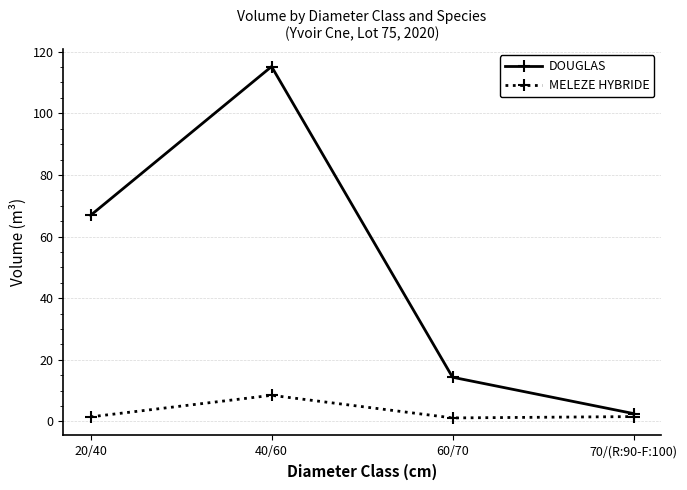

What is the value of the MELEZE HYBRIDE point at the 4th from the left?

1.6